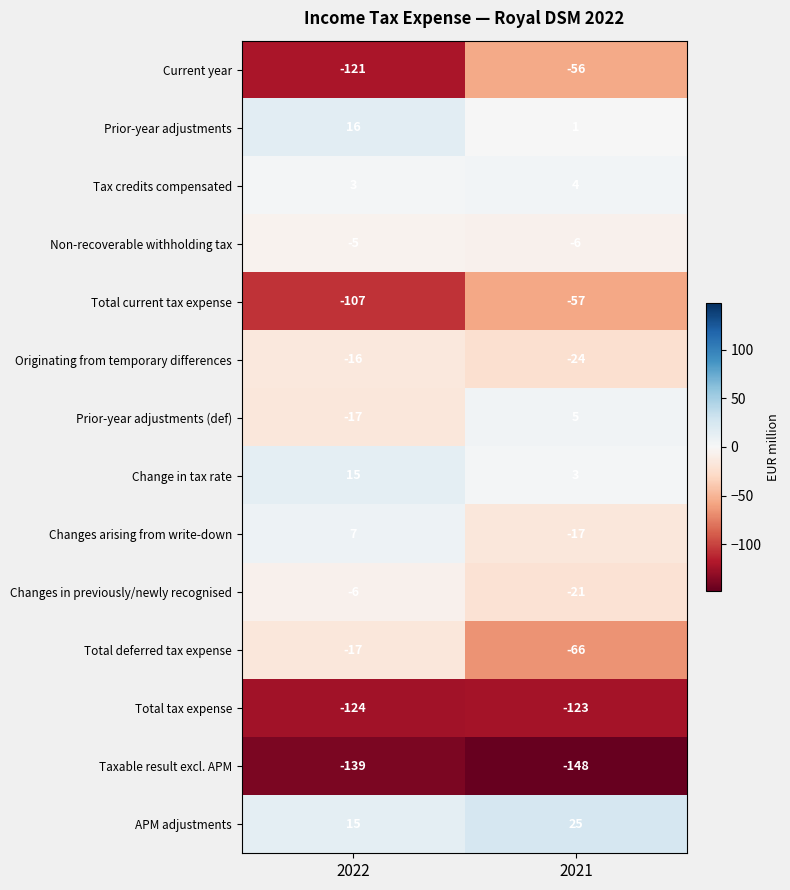

Rank the series by their maximum value, from highest to lowest.

APM adjustments, Prior-year adjustments, Change in tax rate, Changes arising from write-down, Prior-year adjustments (def), Tax credits compensated, Non-recoverable withholding tax, Changes in previously/newly recognised, Originating from temporary differences, Total deferred tax expense, Current year, Total current tax expense, Total tax expense, Taxable result excl. APM